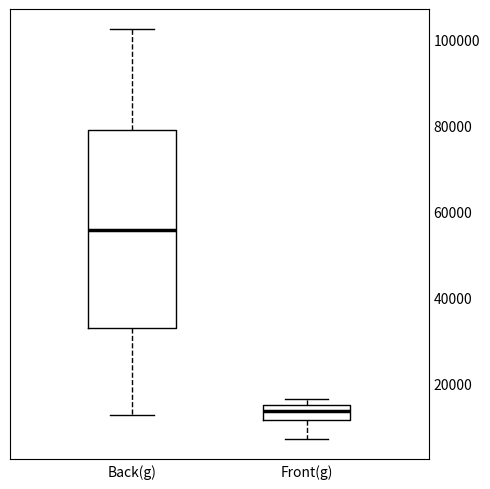

Which box is the tallest, from its lower edge to its upper edge?

Back(g)